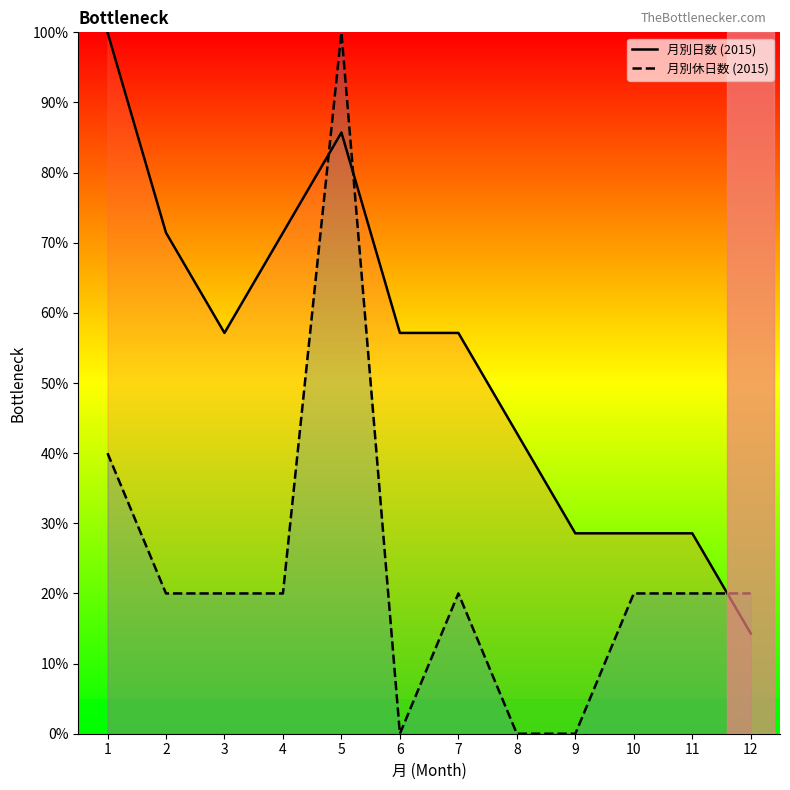

Rank the series at 5 from lowest to highest value.

月別日数 (2015), 月別休日数 (2015)